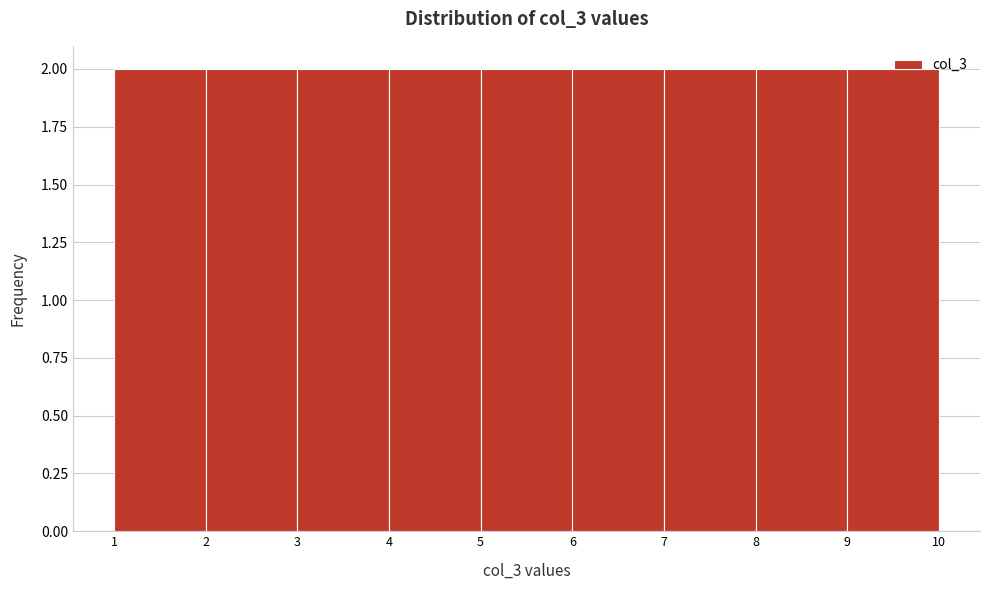

Reading left to right, list every bar in this chart as the range it spans on the x-axis followed by its height. The values are not printed on the chart, so give them approximately, as read against the axis.

1 to 2: 2
2 to 3: 2
3 to 4: 2
4 to 5: 2
5 to 6: 2
6 to 7: 2
7 to 8: 2
8 to 9: 2
9 to 10: 2